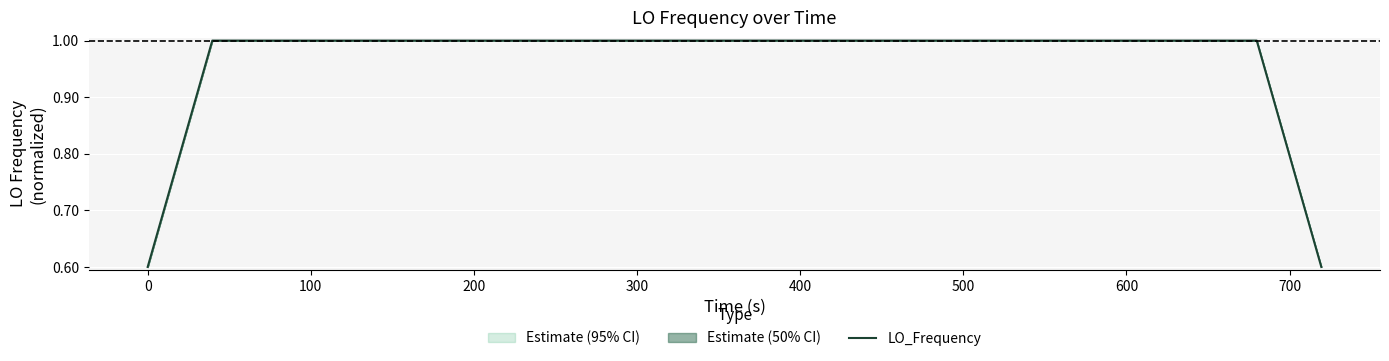

What is the greatest value displayed?

1.0